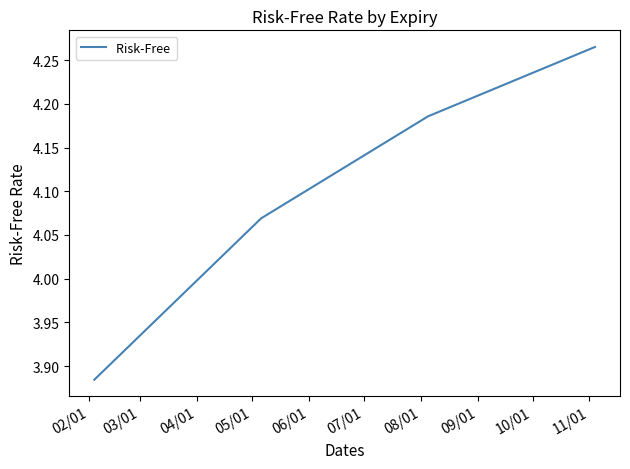

True or false: the data has more than 1 interior local peaks.

False